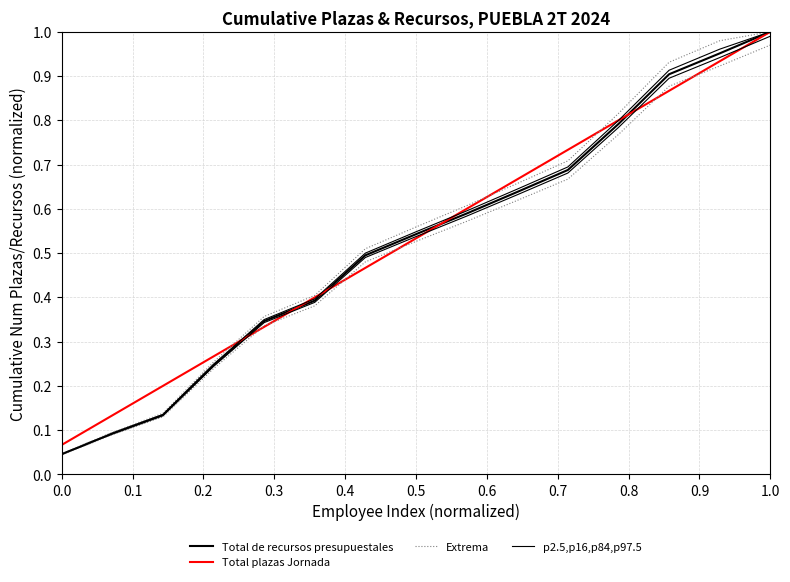

At how many categories does at least one series exceed 0?

15